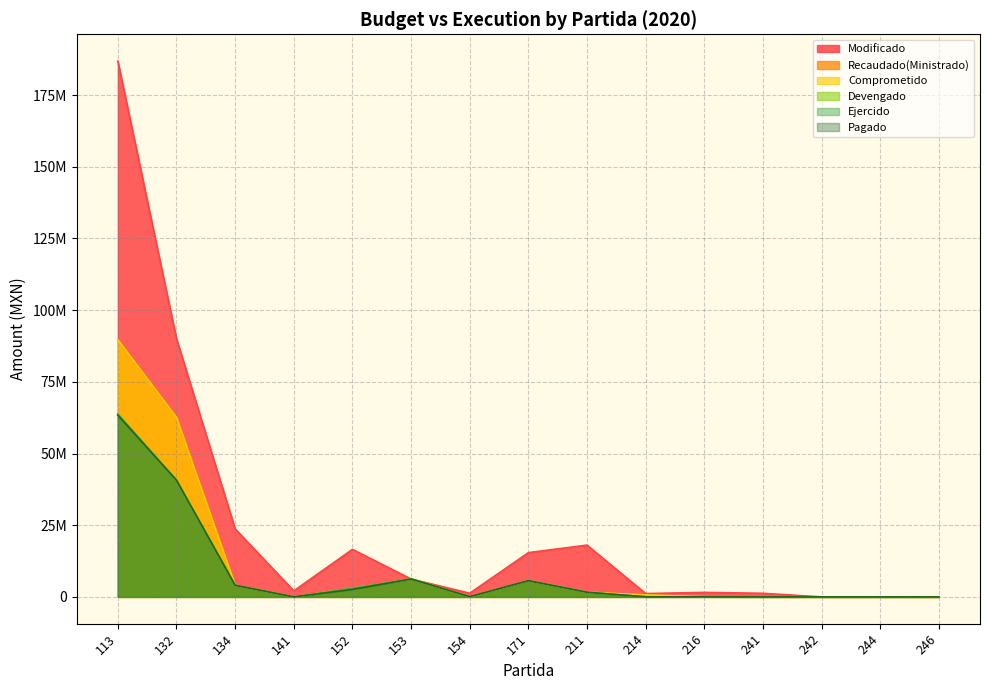

Reading left to right, extract all data points from this chart.

Modificado: 186847486.4	90022758.0	23730473.5	2106680.5	16574008.7	6234039.5	1282500.0	15429908.0	18058579.8	1159439.2	1571896.4	1250060.0	600.0	4400.0	10000.0
Recaudado(Ministrado): 89661876.0	62563906.5	4051431.4	0.0	3012941.5	6234039.5	92949.9	5655667.1	1617207.1	688420.0	21896.4	229.9	83.5	70.0	315.0
Comprometido: 89661876.0	62563906.5	4051431.4	0.0	3012941.5	6234039.5	92949.9	5655667.1	1617207.1	688420.0	21896.4	229.9	83.5	70.0	315.0
Devengado: 63756384.5	40665324.5	4051431.4	0.0	3012941.5	6234039.5	92949.9	5655667.1	1617207.1	11509.6	21896.4	229.9	83.5	70.0	315.0
Ejercido: 63756384.5	40665324.5	4051431.4	0.0	3012941.5	6234039.5	92949.9	5655667.1	1617207.1	11509.6	21896.4	229.9	83.5	70.0	315.0
Pagado: 63372386.2	40665324.5	4051431.4	0.0	2628943.1	6234039.5	92949.9	5655667.1	1617207.1	11509.6	21896.4	229.9	83.5	70.0	315.0